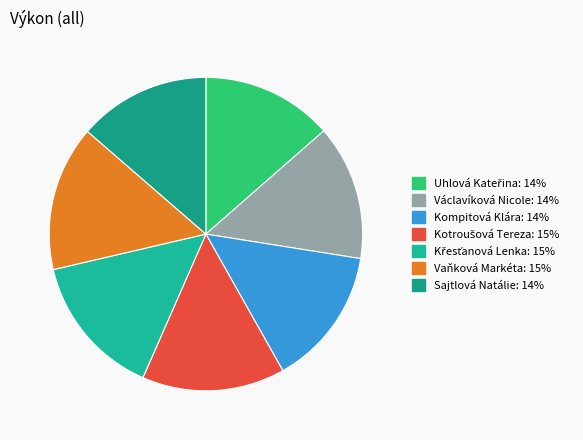

Which has a higher value, Kotroušová Tereza or Kompitová Klára?

Kotroušová Tereza